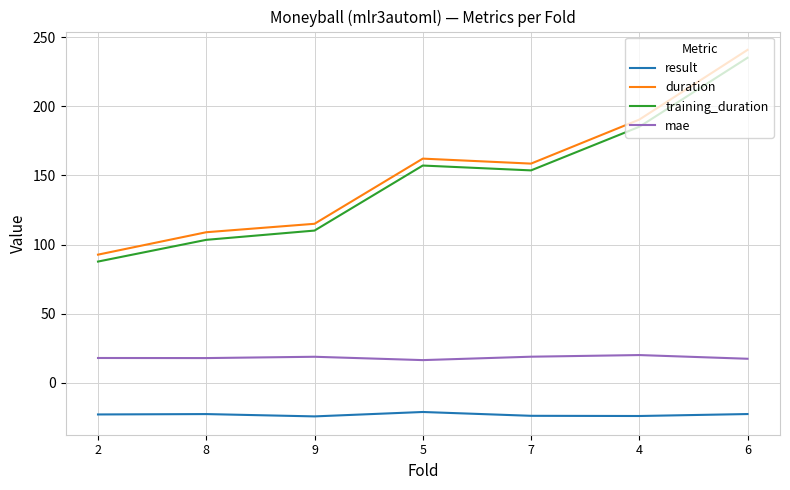

True or false: duration has a value of 23.9 at 9.

False